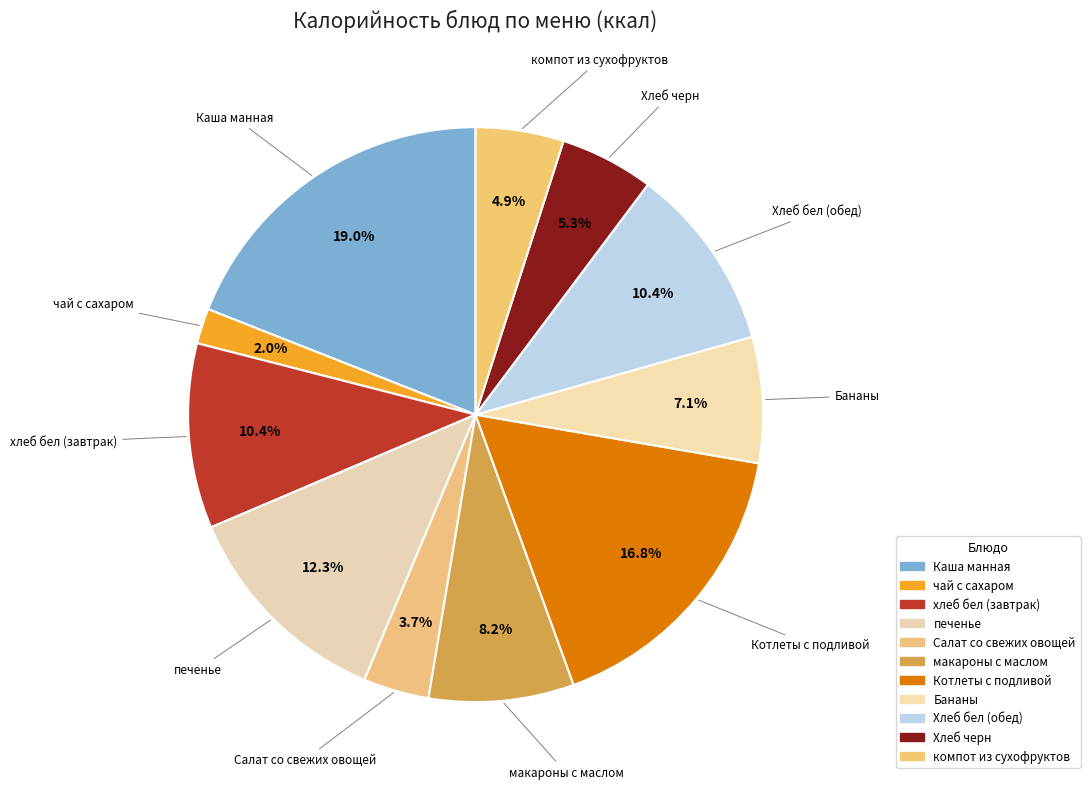

Count the number of slices in the pie.

11